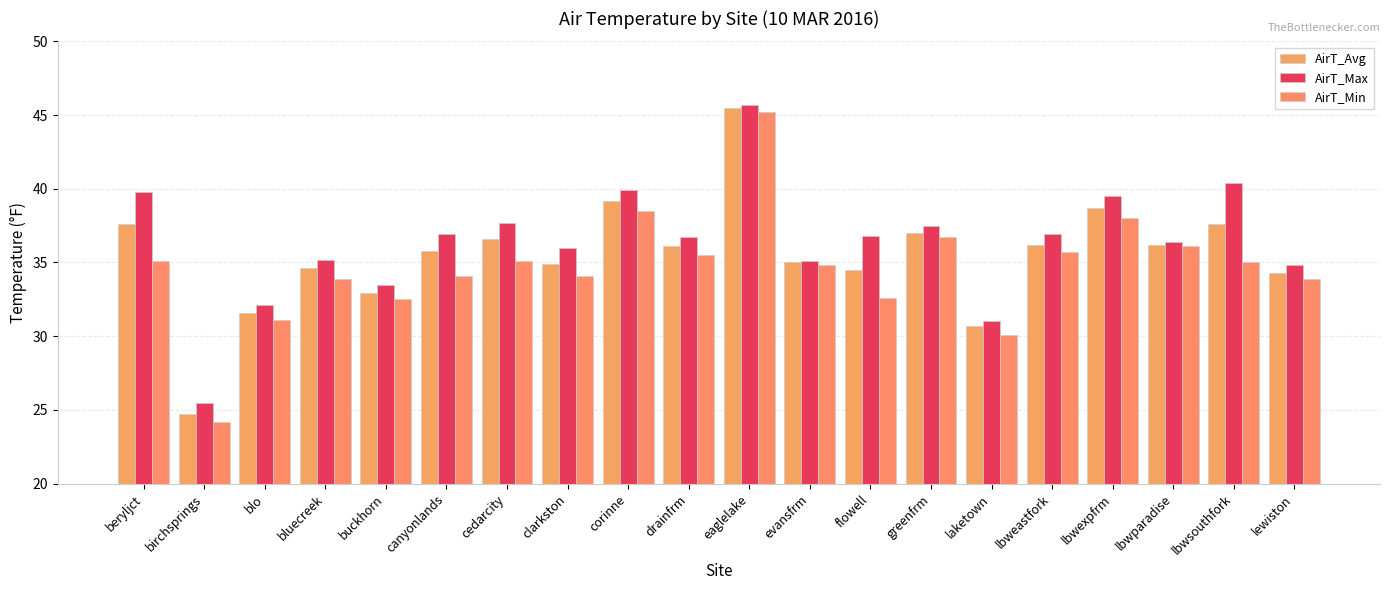

What are all the series names shown in the legend?

AirT_Avg, AirT_Max, AirT_Min